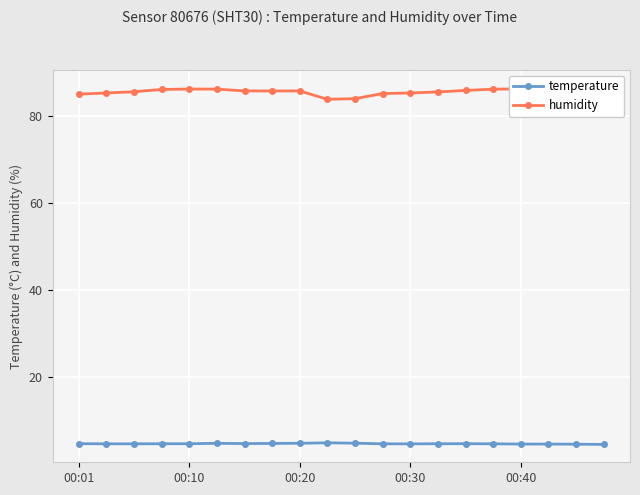

At which category is the sum across all series the highest?

19